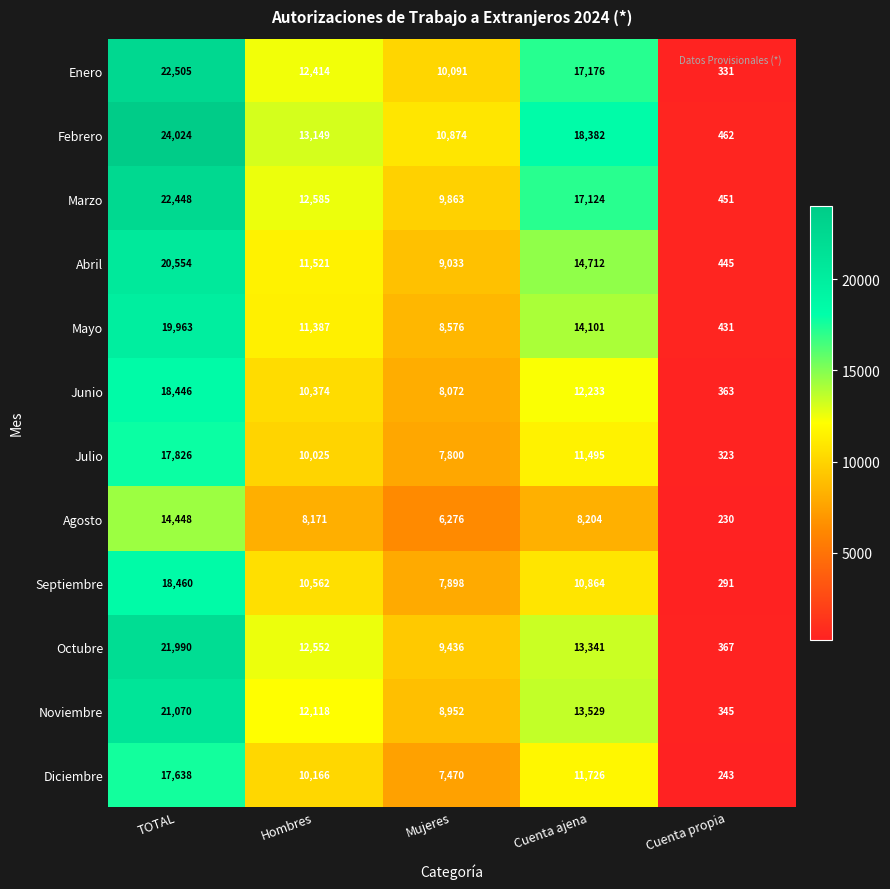

What is the lowest value of the Noviembre series?

345